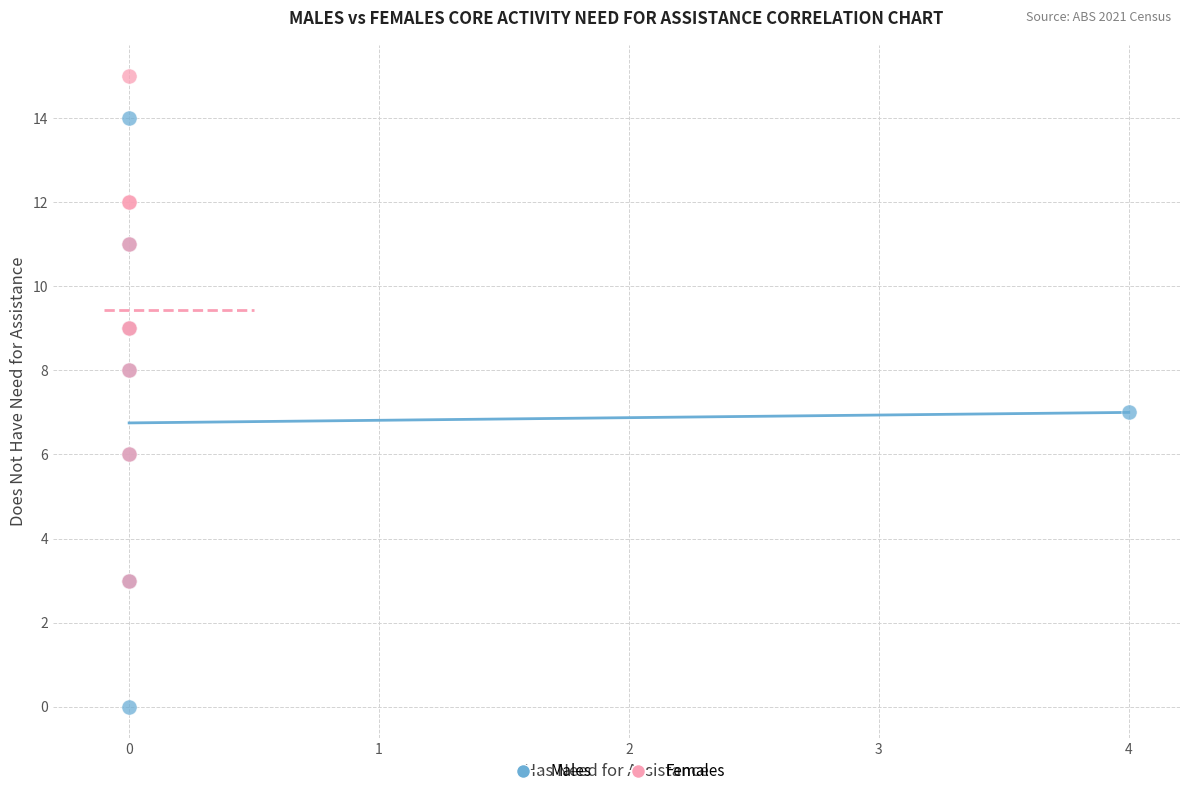

Which series contains the lowest Y value?

Males